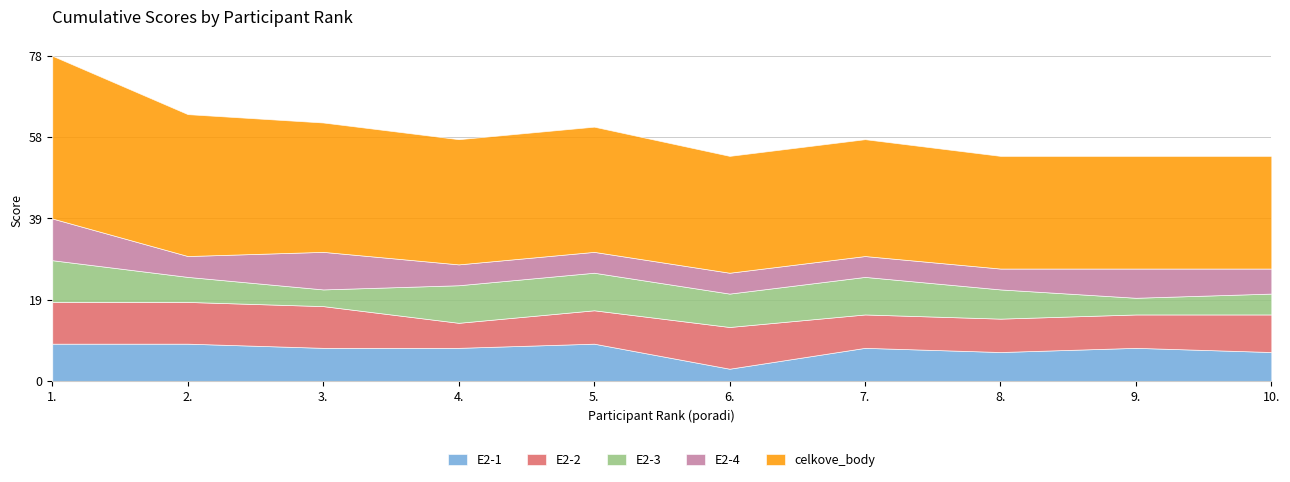

True or false: E2-3 has more than 2 interior local peaks.

False